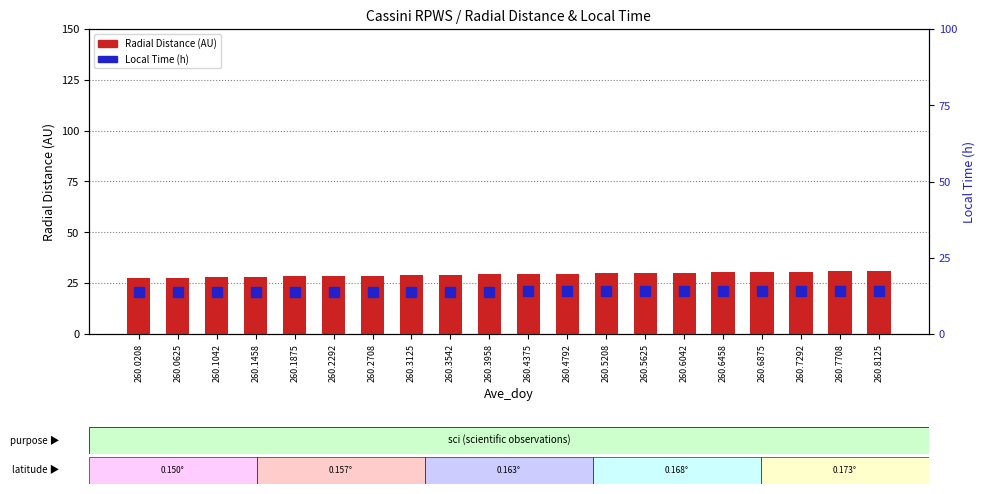

Which series has the largest total across all categories?

Radial Distance